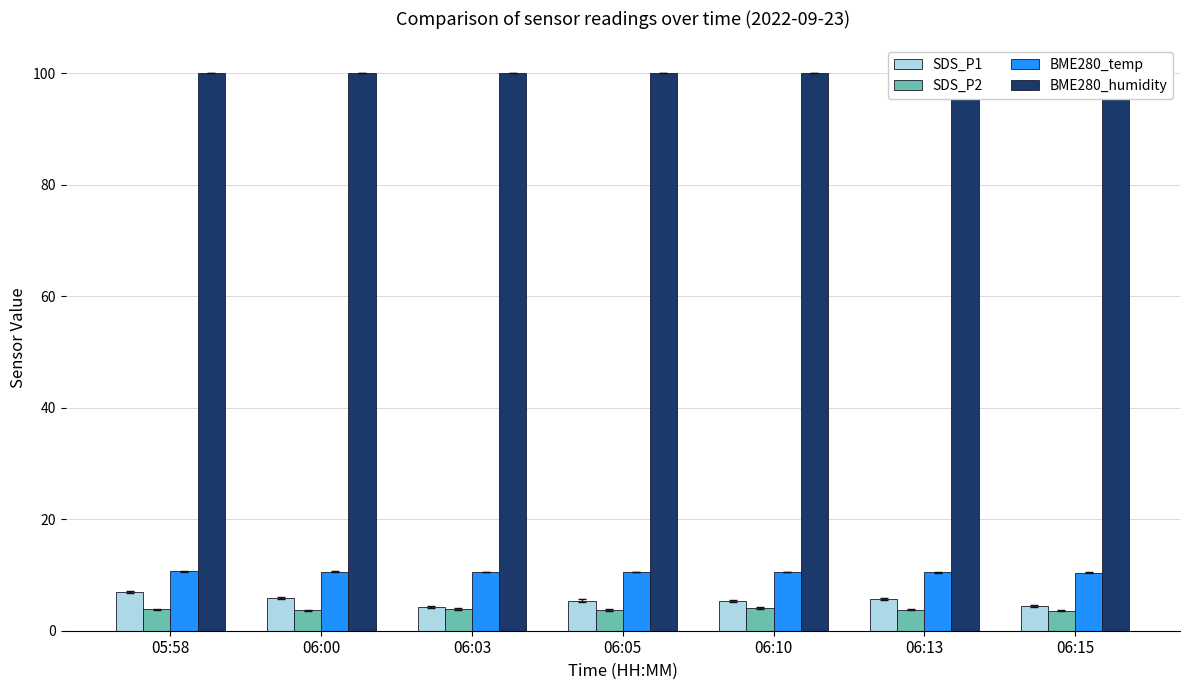

What is the maximum value for SDS_P1?

6.9